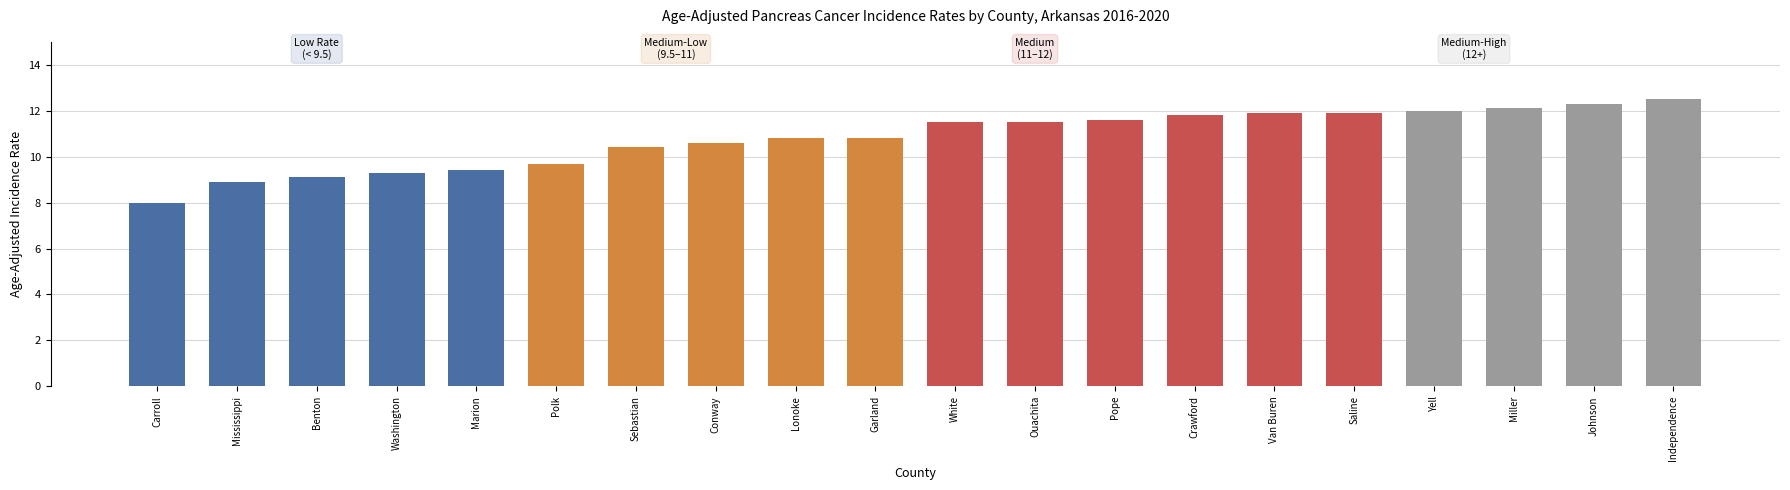

How many series are shown in this chart?

1